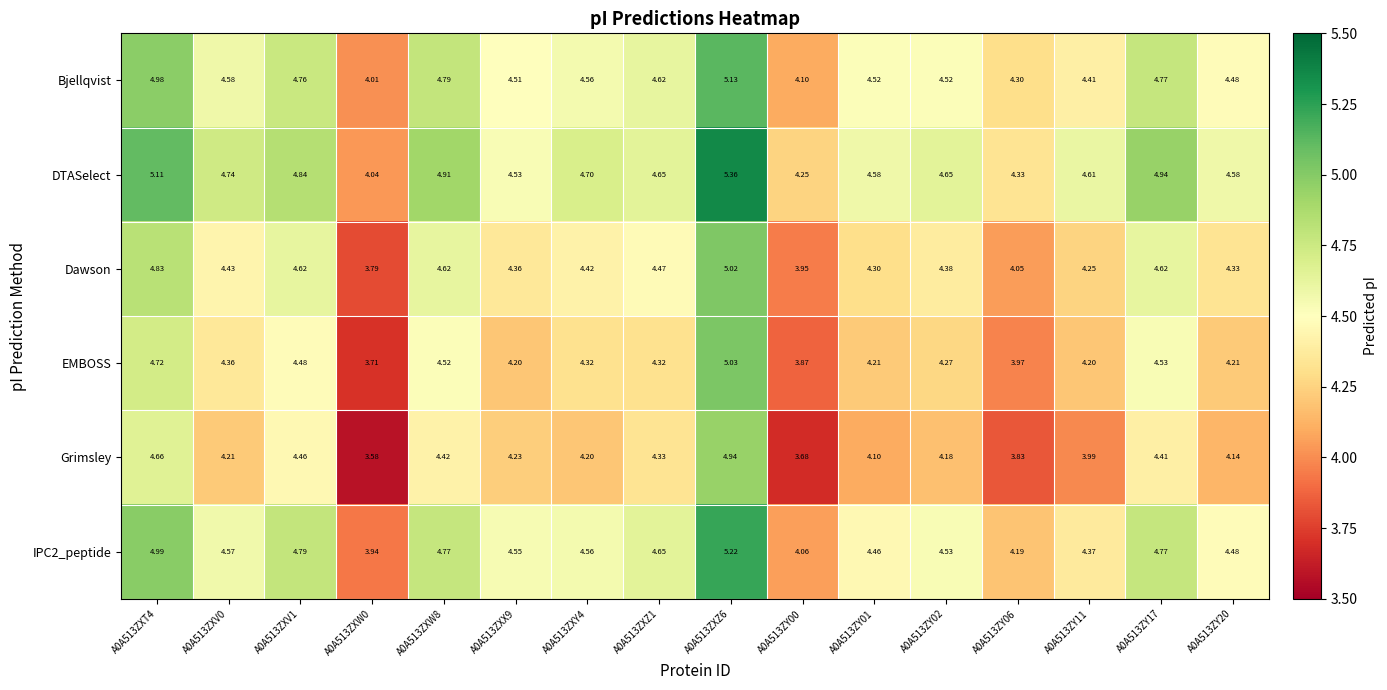

Which series has the largest total across all categories?

DTASelect